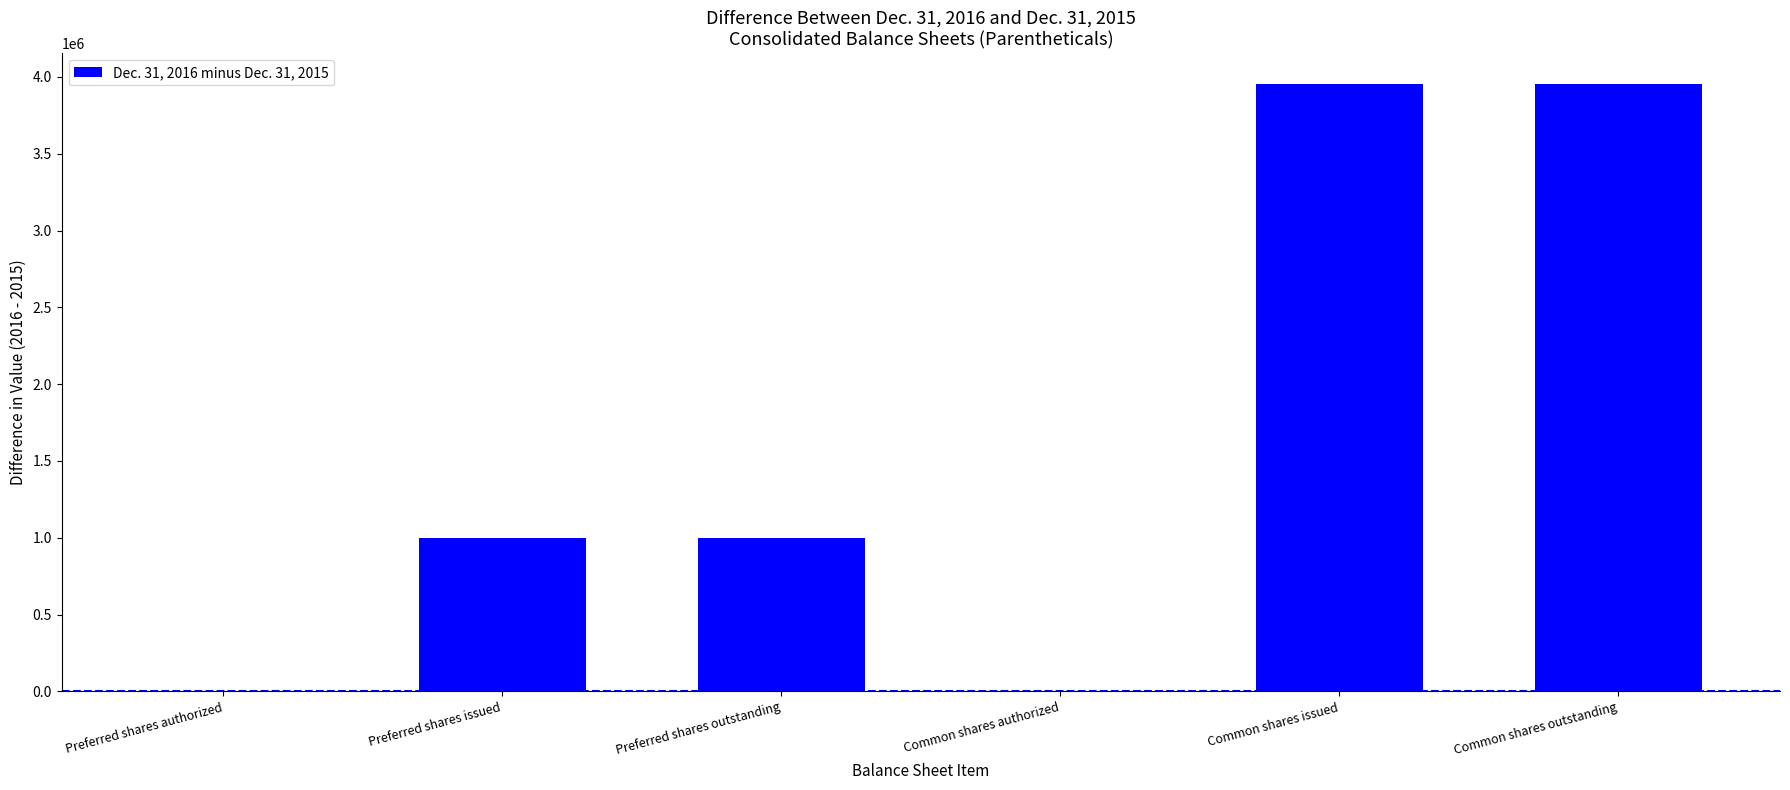

How many data points does each series have?

6